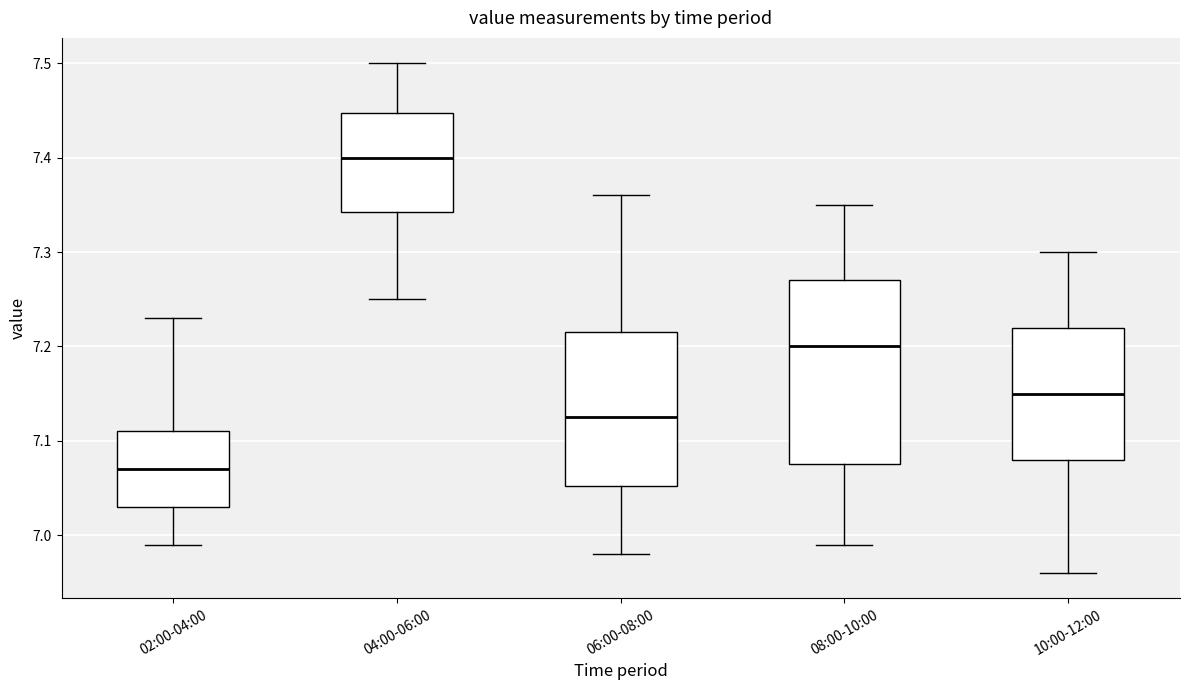

Which box has the lowest median line?

02:00-04:00